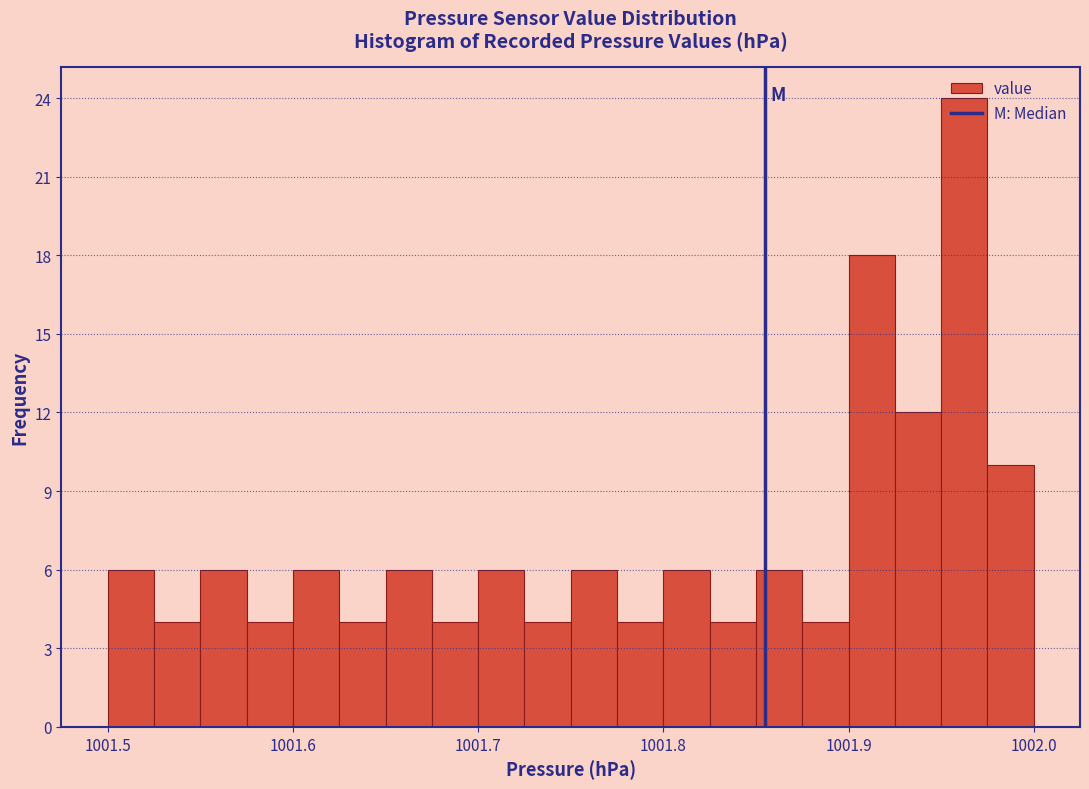

Around what value on the x-axis is the tallest bar? Give the approximate position of its centre, as read against the axis.

1001.96